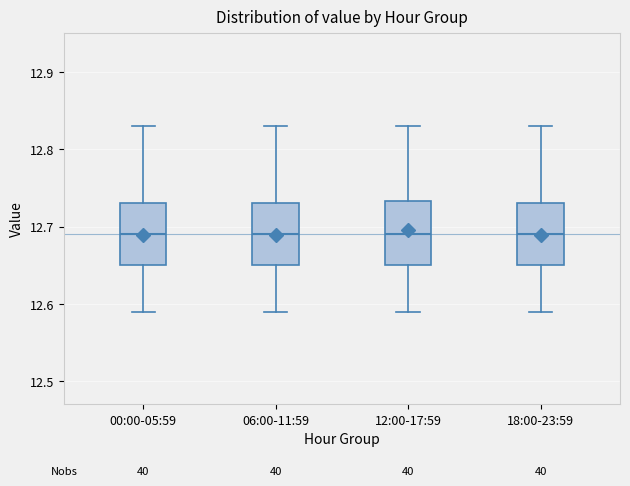

Where does the upper whisker of the box for 18:00-23:59 end on the y-axis? The values are not printed on the chart, so give them approximately, as read against the axis.

12.83